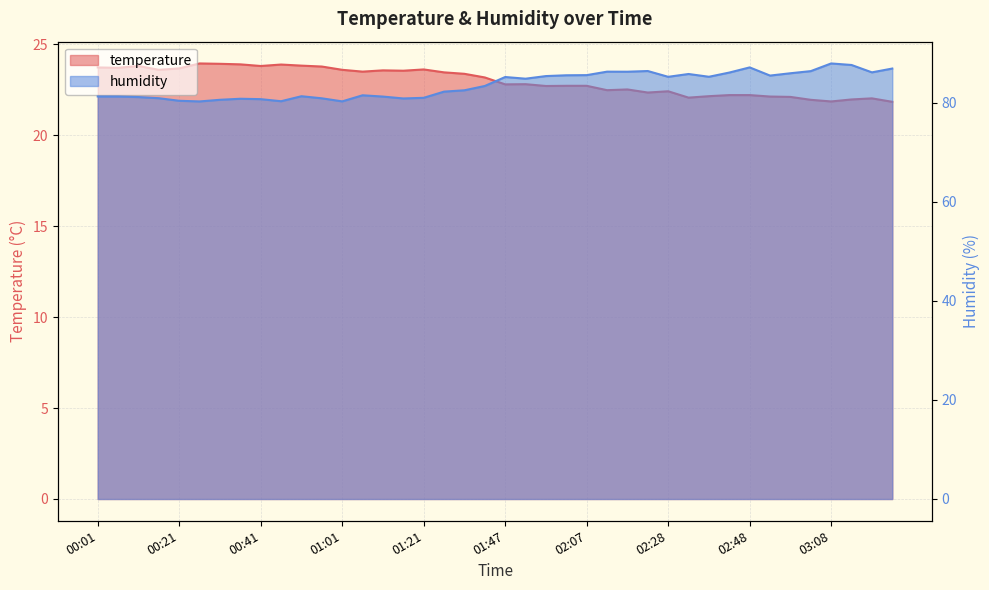

True or false: temperature and humidity intersect in this chart.

False